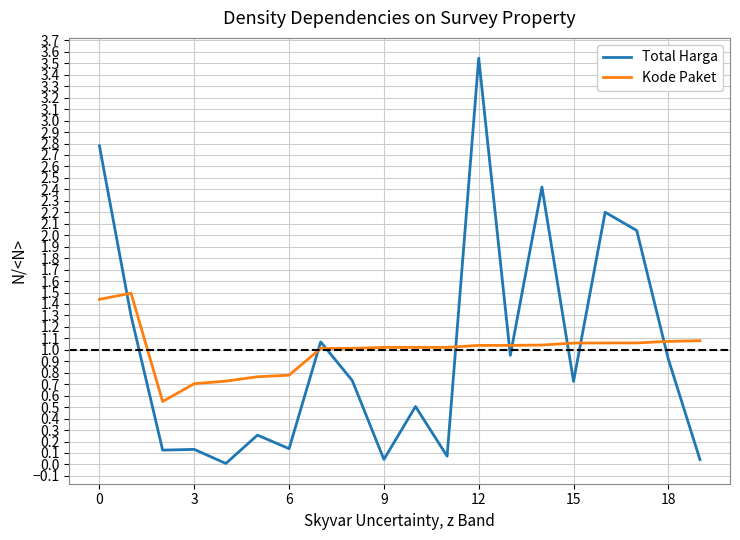

Which series has the widest spread of values?

Total Harga